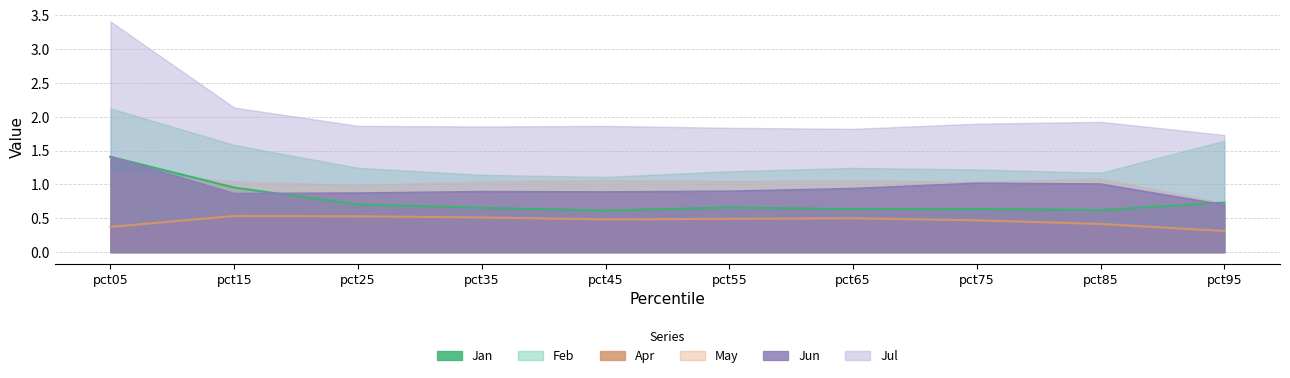

What is the smallest value displayed?

0.3